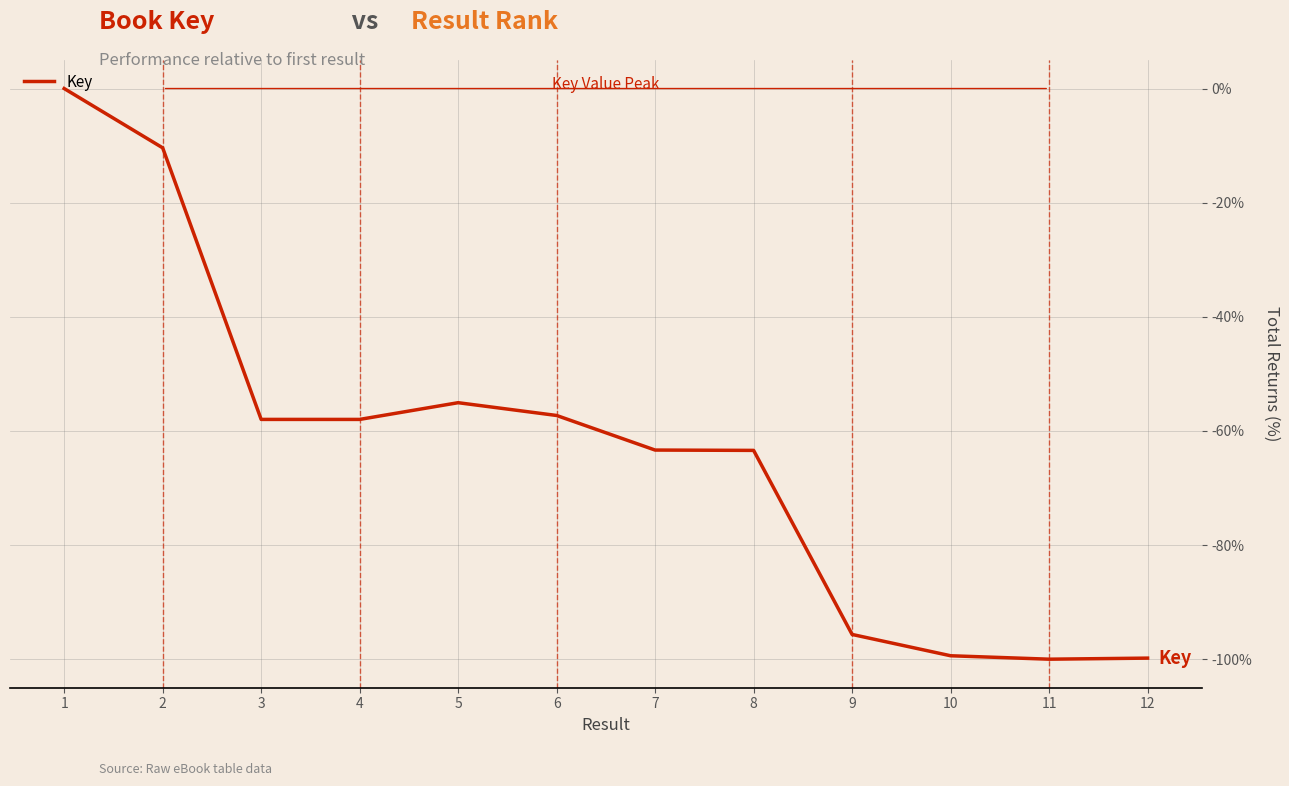

What is the minimum value shown in the chart?

-100.0